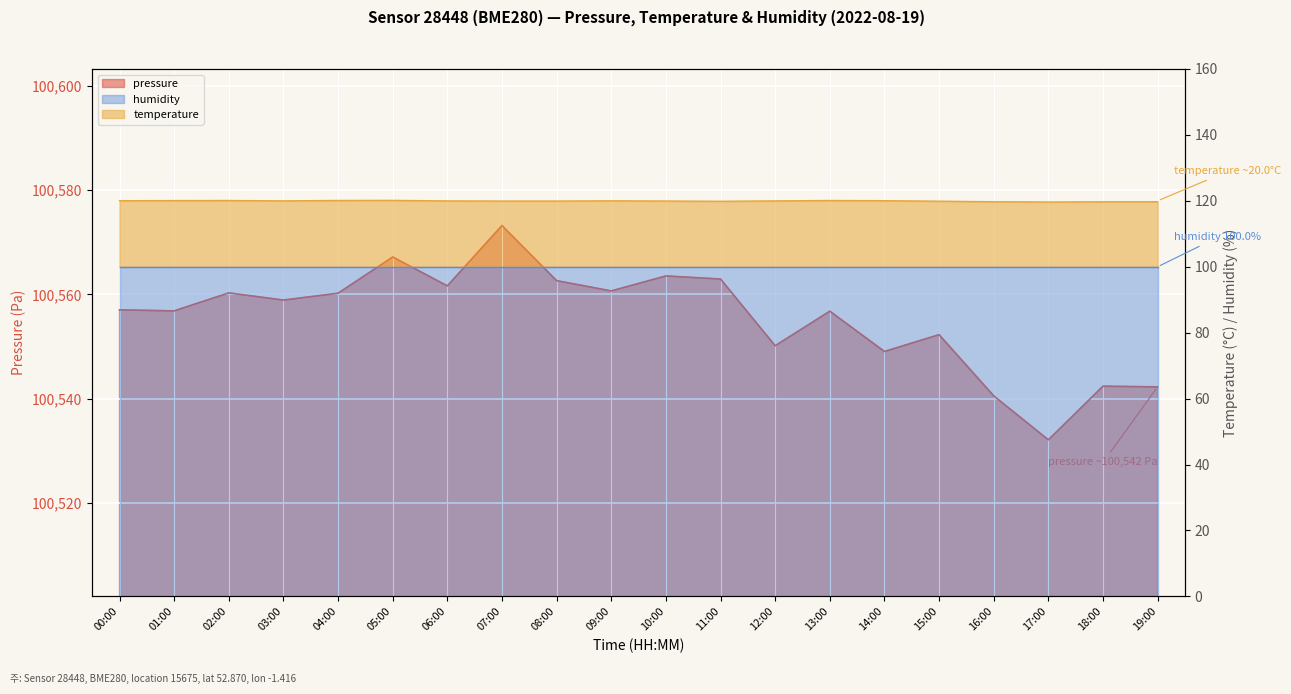

Is it true that pressure equals 100562.6 at 08:00?

True